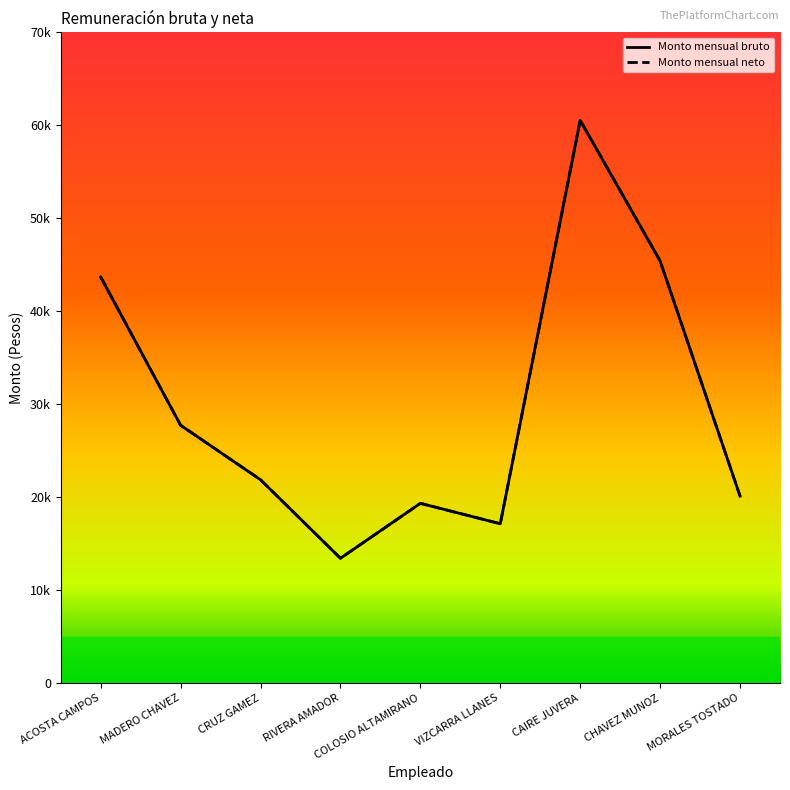

Which series has the widest spread of values?

Monto mensual bruto